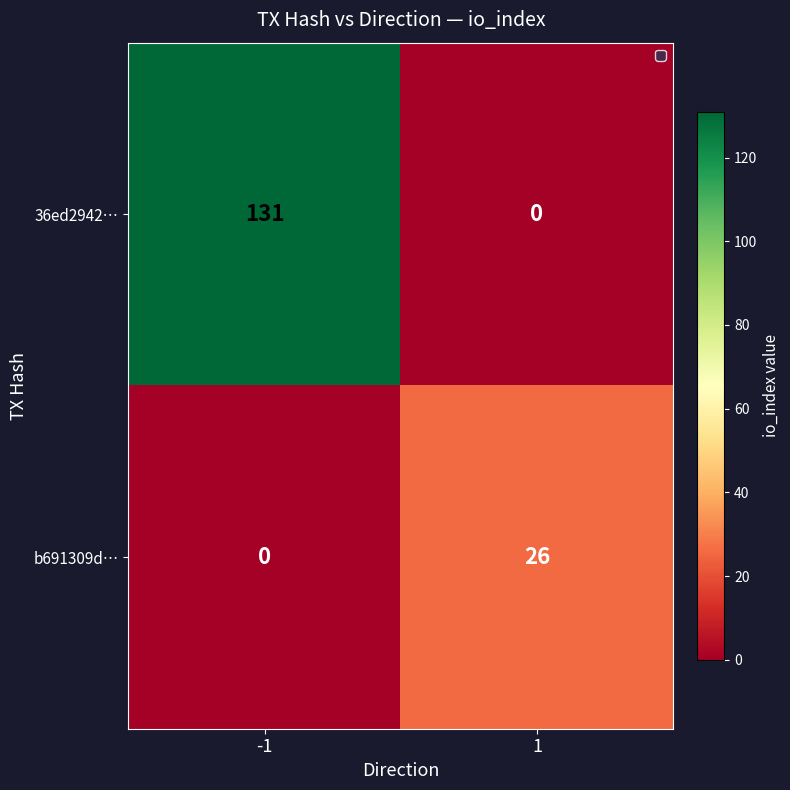

Count the number of data series in this chart.

2